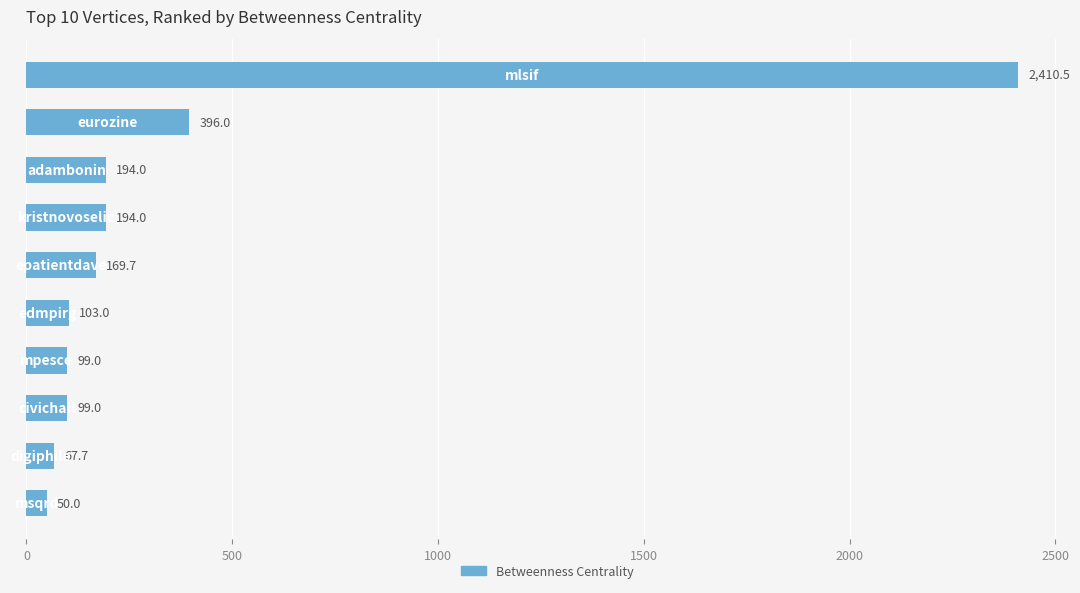

What is the difference between the maximum and minimum values?

2360.5